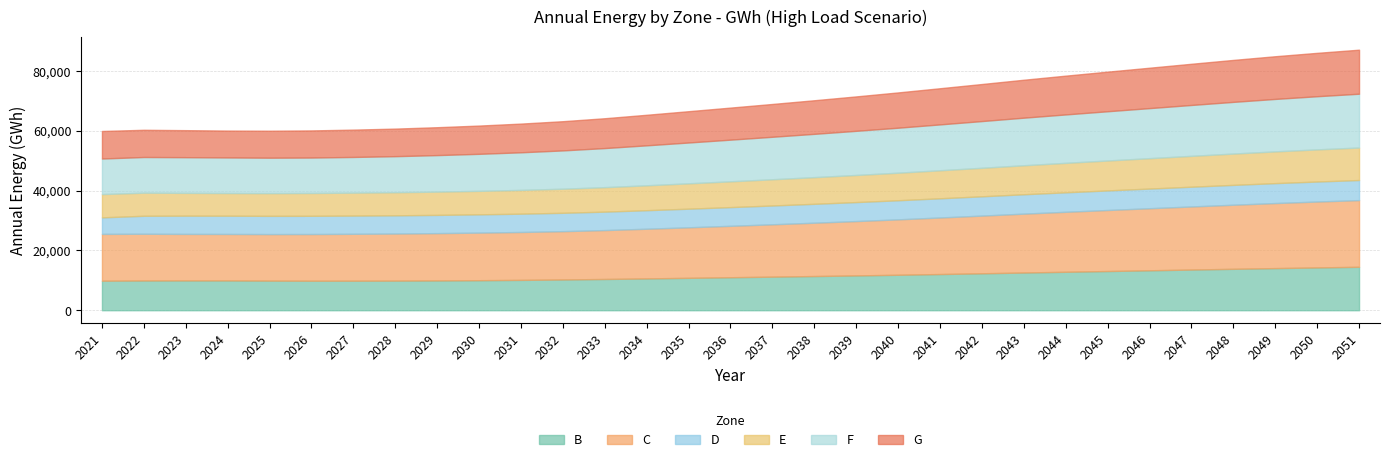

At which category is the sum across all series the highest?

2051